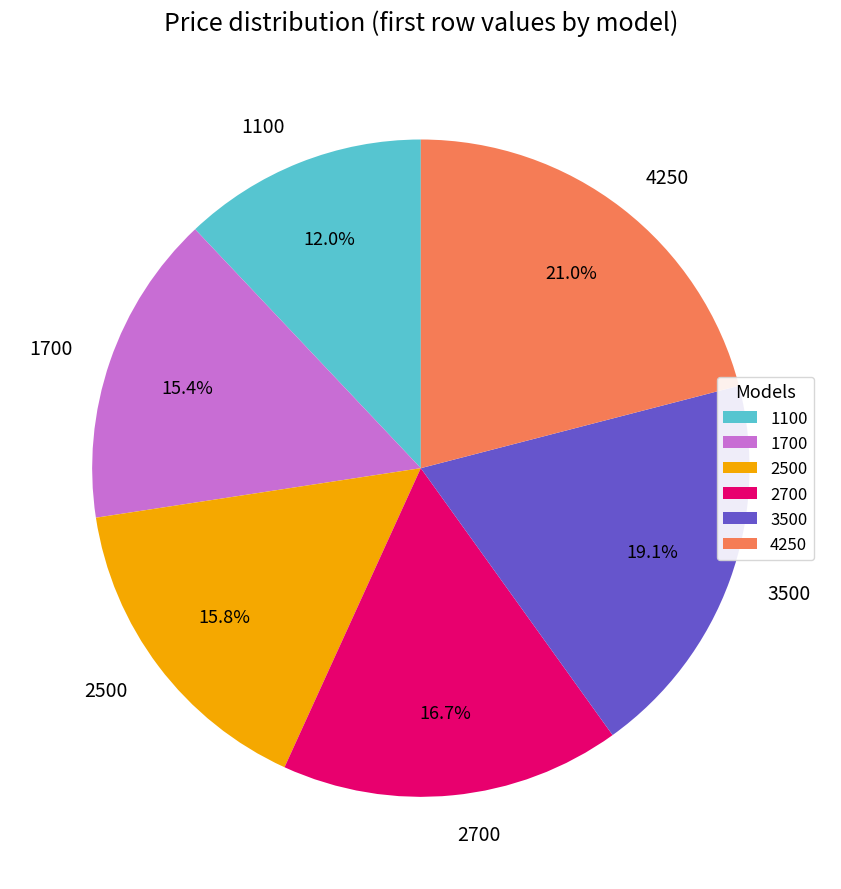

Is it true that 3500 is 10% of the pie?

False